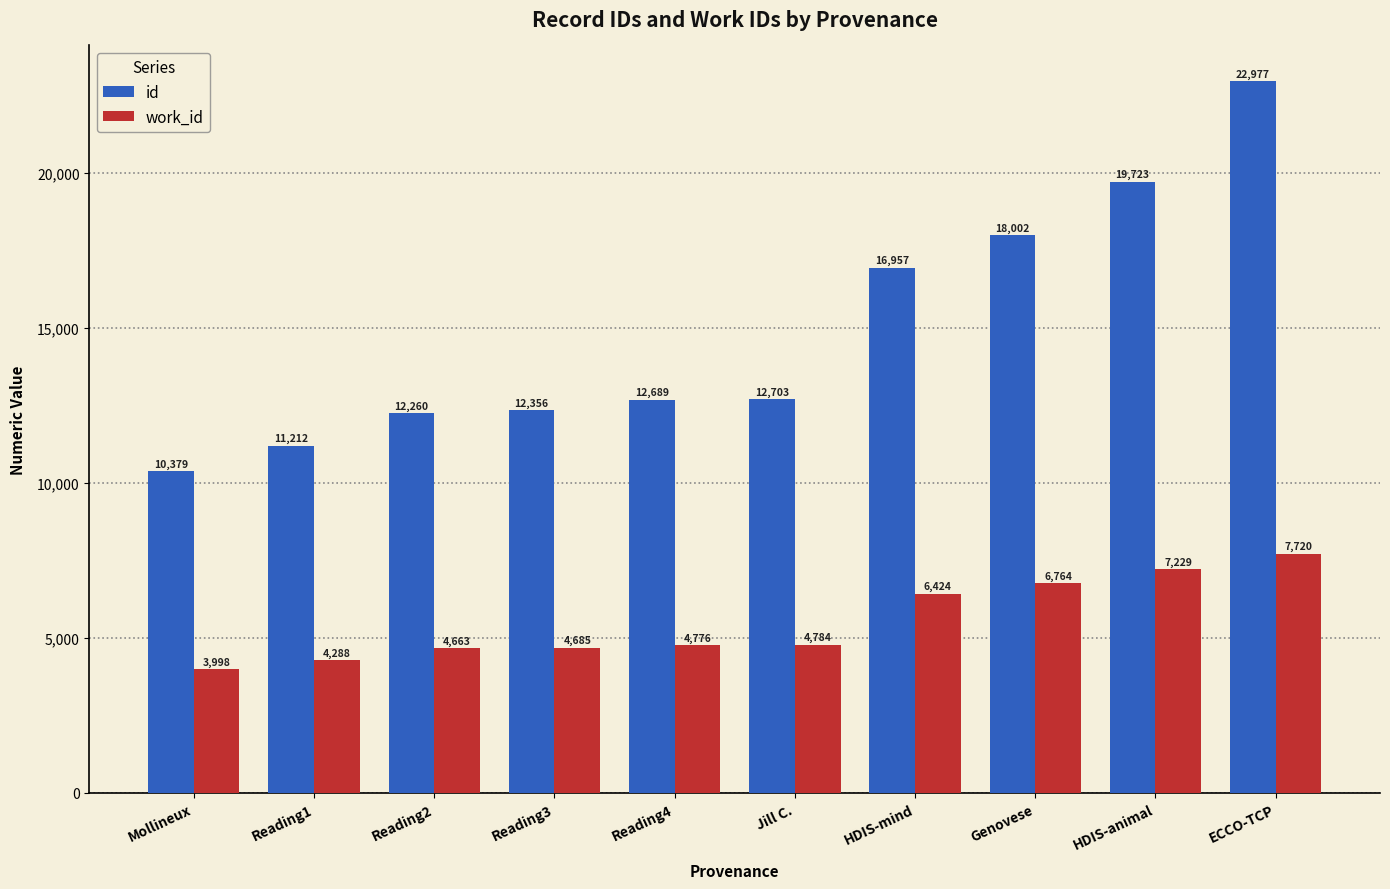

Which series has the widest spread of values?

id